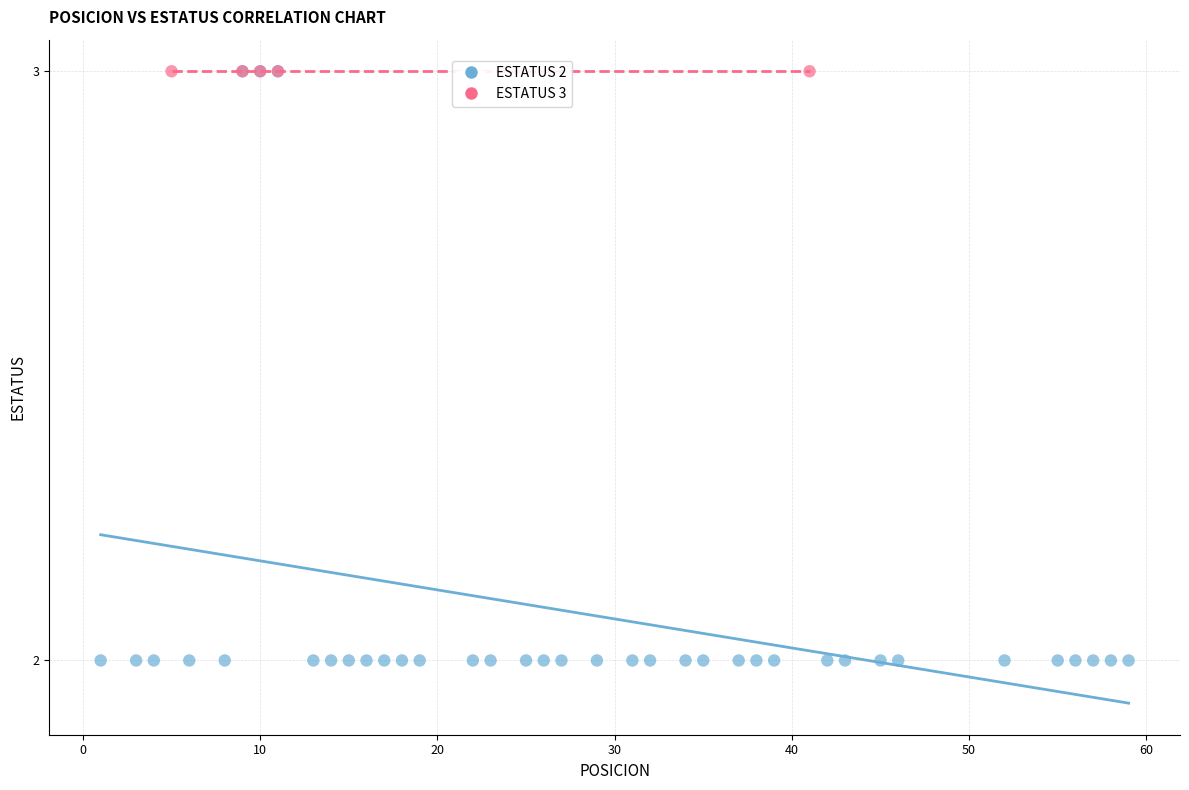

Which series contains the lowest Y value?

ESTATUS 2